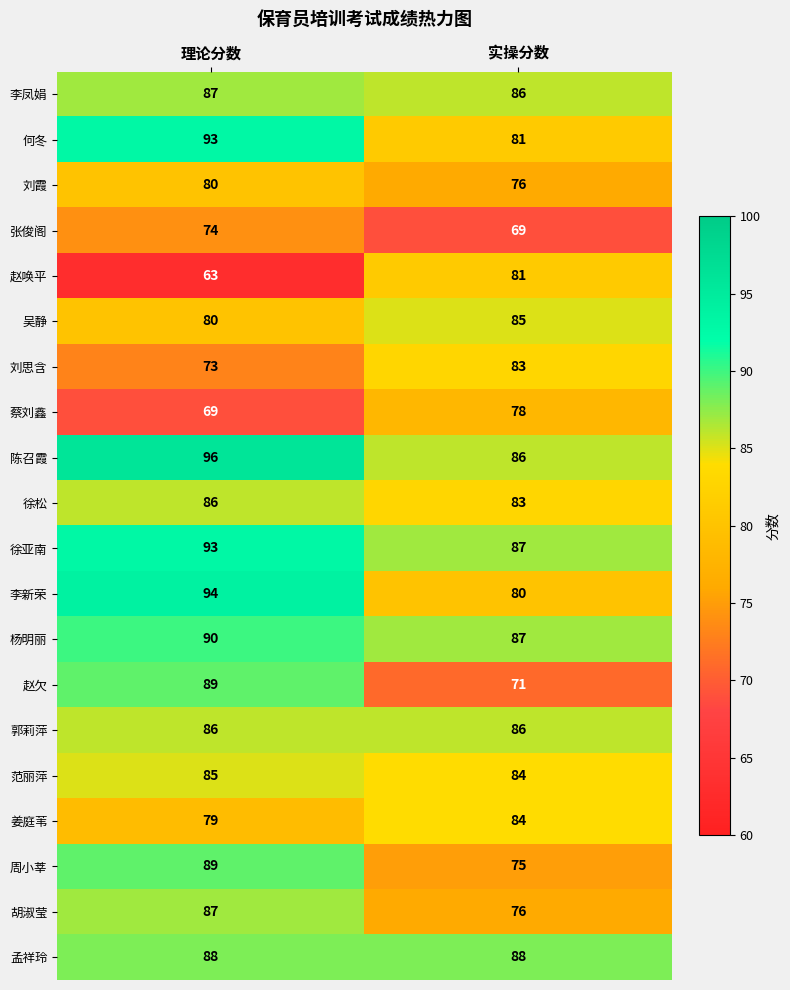

What is the difference between the highest and lowest values at 实操分数?

19